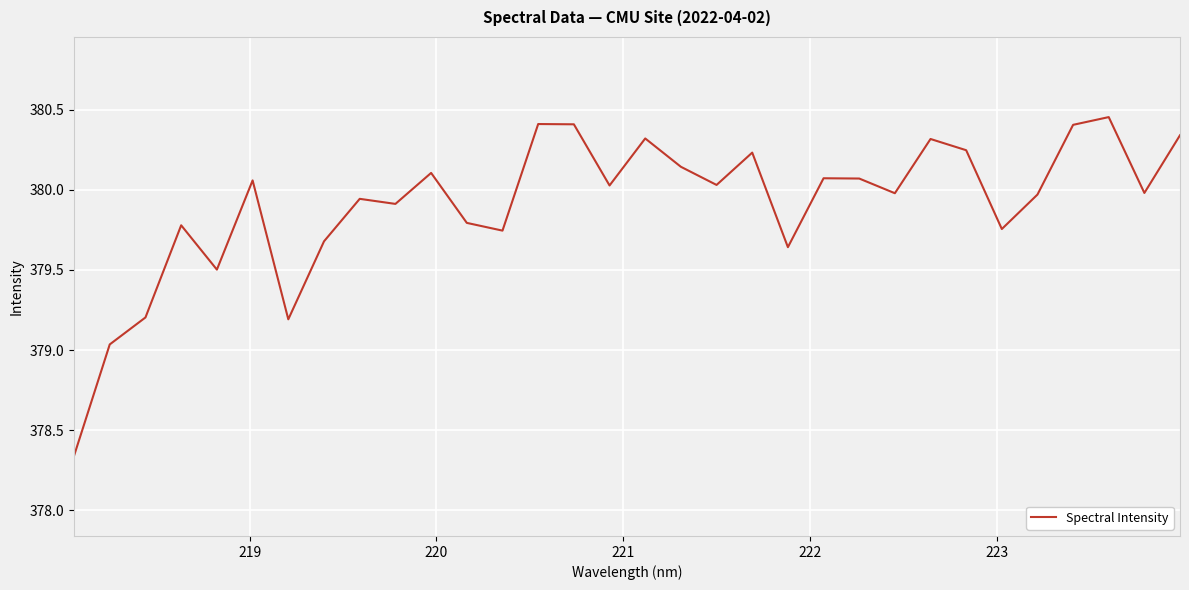

How many points are lower than both their immediate neighbors (excluding endpoints)?

10